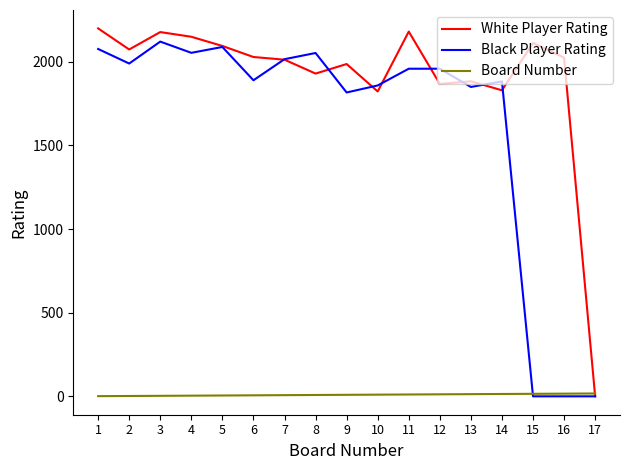

Which series changed the most between 14 and 17?

Black Player Rating